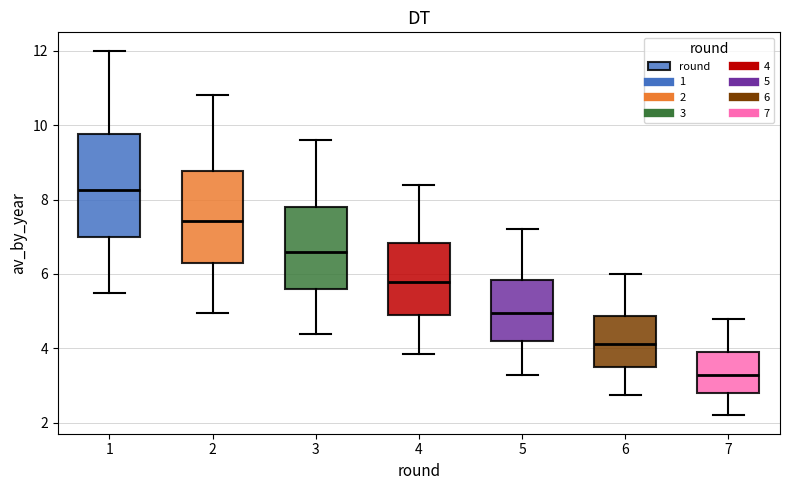

Reading left to right, read every box against the y-axis: the position of its median line, the range the box covers, and the ends of its whiskers. The values are not printed on the chart, so give them approximately, as read against the axis.

1: median 8.2, box 7.0 to 9.8, whiskers 5.6 to 12.0
2: median 7.4, box 6.4 to 8.8, whiskers 5.0 to 10.8
3: median 6.6, box 5.6 to 7.8, whiskers 4.4 to 9.6
4: median 5.8, box 5.0 to 6.8, whiskers 3.8 to 8.4
5: median 5.0, box 4.2 to 5.8, whiskers 3.4 to 7.2
6: median 4.2, box 3.6 to 4.8, whiskers 2.8 to 6.0
7: median 3.4, box 2.8 to 4.0, whiskers 2.2 to 4.8